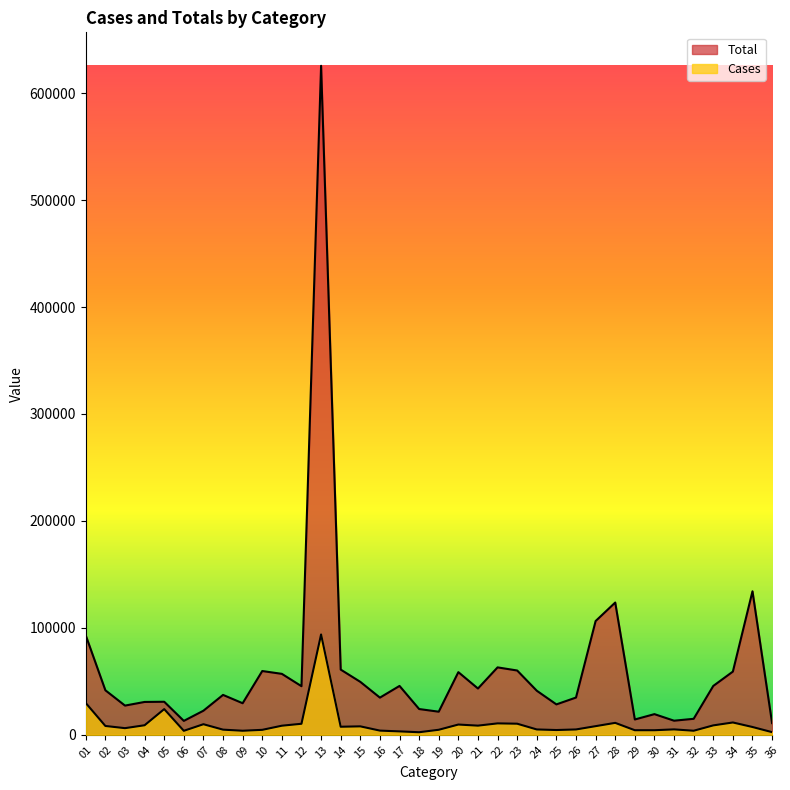

List the series in order of their overall mean, lowest first.

Cases, Total